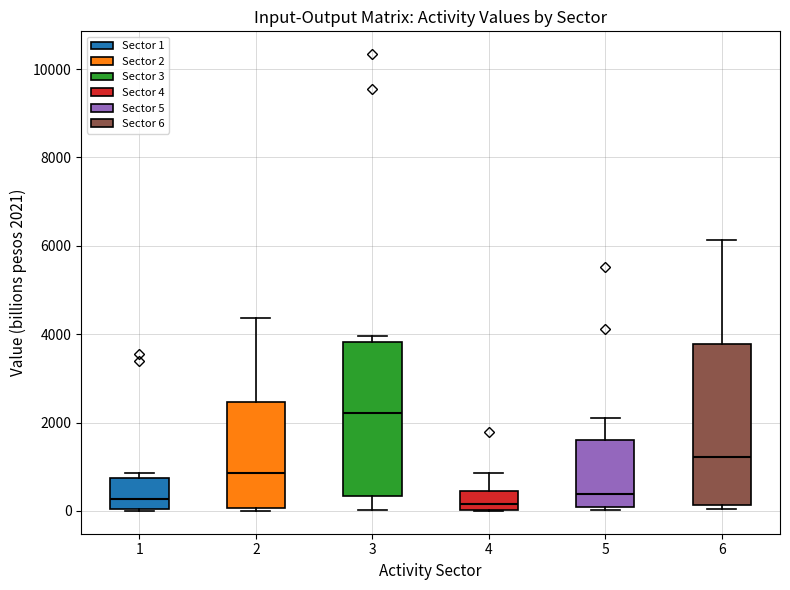

Reading left to right, read every box against the y-axis: the position of its median line, the range the box covers, and the ends of its whiskers. The values are not printed on the chart, so give them approximately, as read against the axis.

1: median 200, box 0 to 800, whiskers 0 to 800 (just above the box's upper edge)
2: median 800, box 0 to 2400, whiskers 0 to 4400
3: median 2200, box 400 to 3800, whiskers 0 to 4000
4: median 200, box 0 to 400, whiskers 0 to 800
5: median 400, box 0 to 1600, whiskers 0 (just below the box's lower edge) to 2200
6: median 1200, box 200 to 3800, whiskers 0 to 6200